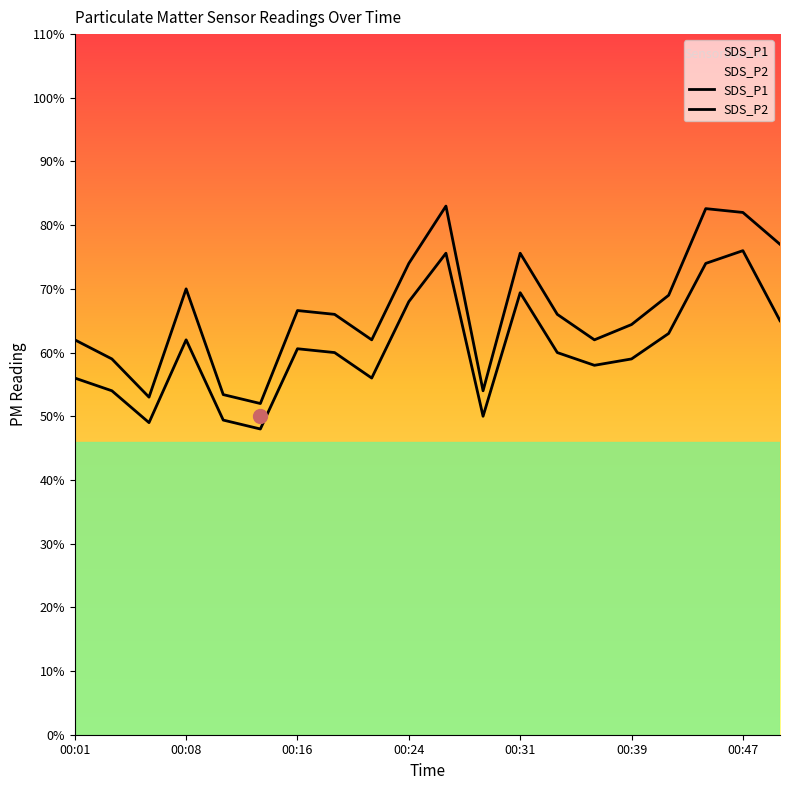

How many interior local valleys does the SDS_P1 series have?

5